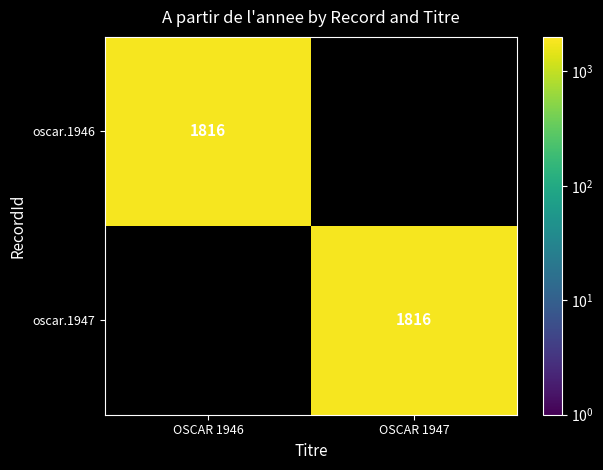

List the series in order of their peak value, lowest first.

oscar.1946, oscar.1947